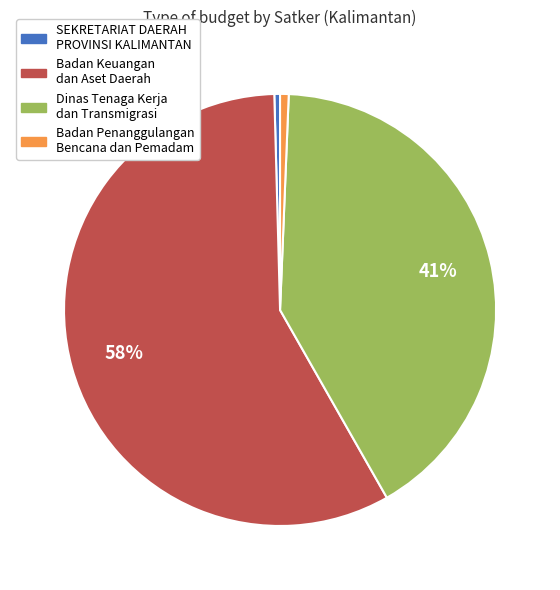

Is there any slice that represents more than half of the pie?

Yes